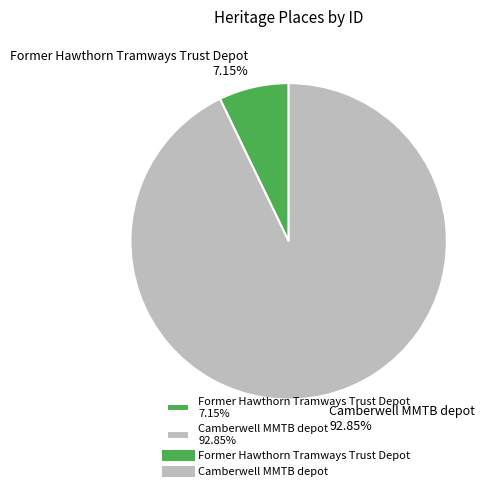

Is it true that Camberwell MMTB depot is 93% of the pie?

True